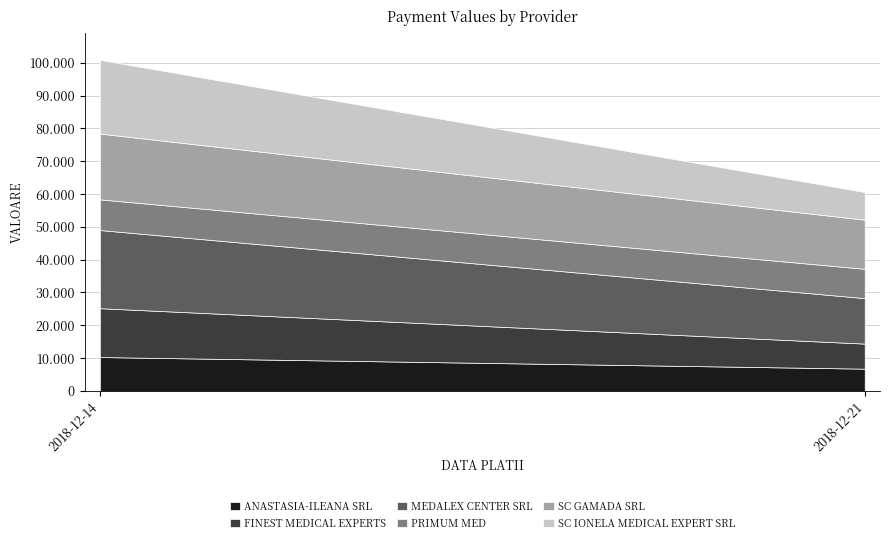

What is the sum of all PRIMUM MED 35801273 values?

18290